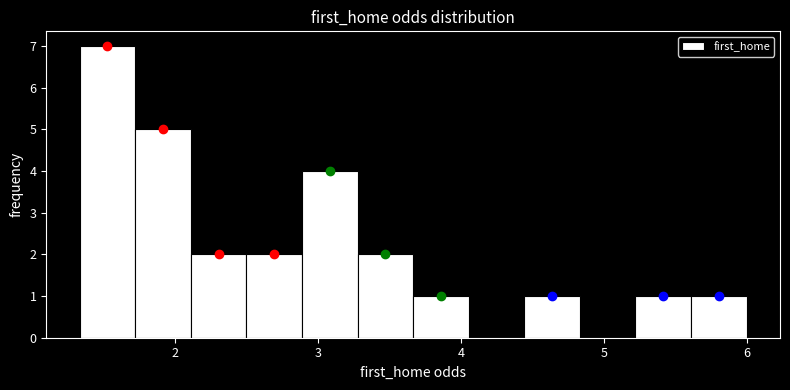

Around what value on the x-axis is the tallest bar? Give the approximate position of its centre, as read against the axis.

1.5